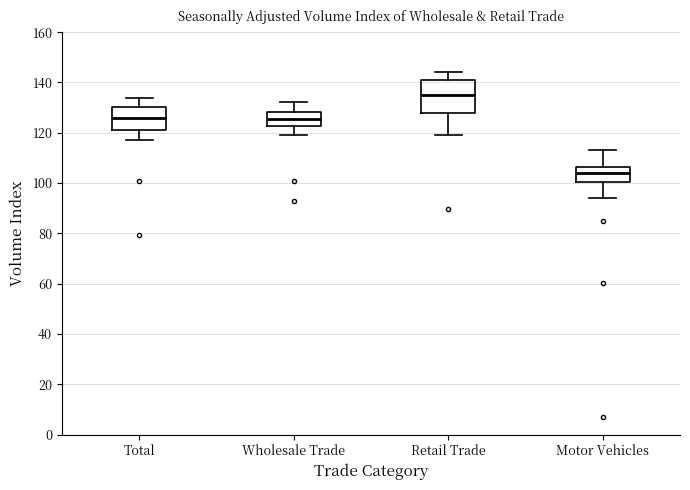

Which box's median line is the lowest?

Motor Vehicles